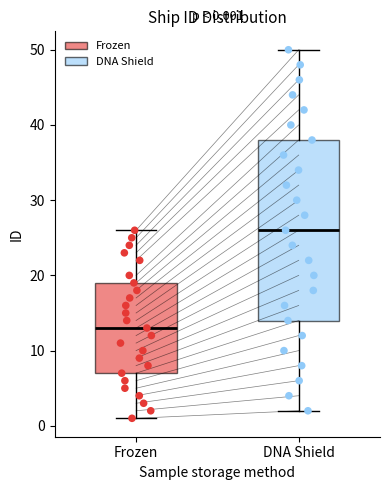

Which box has the lowest median line?

Frozen